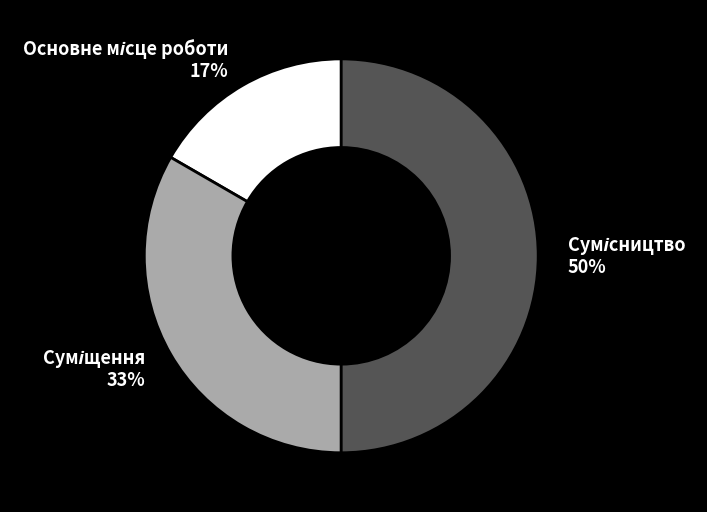

How many slices are in this pie chart?

3